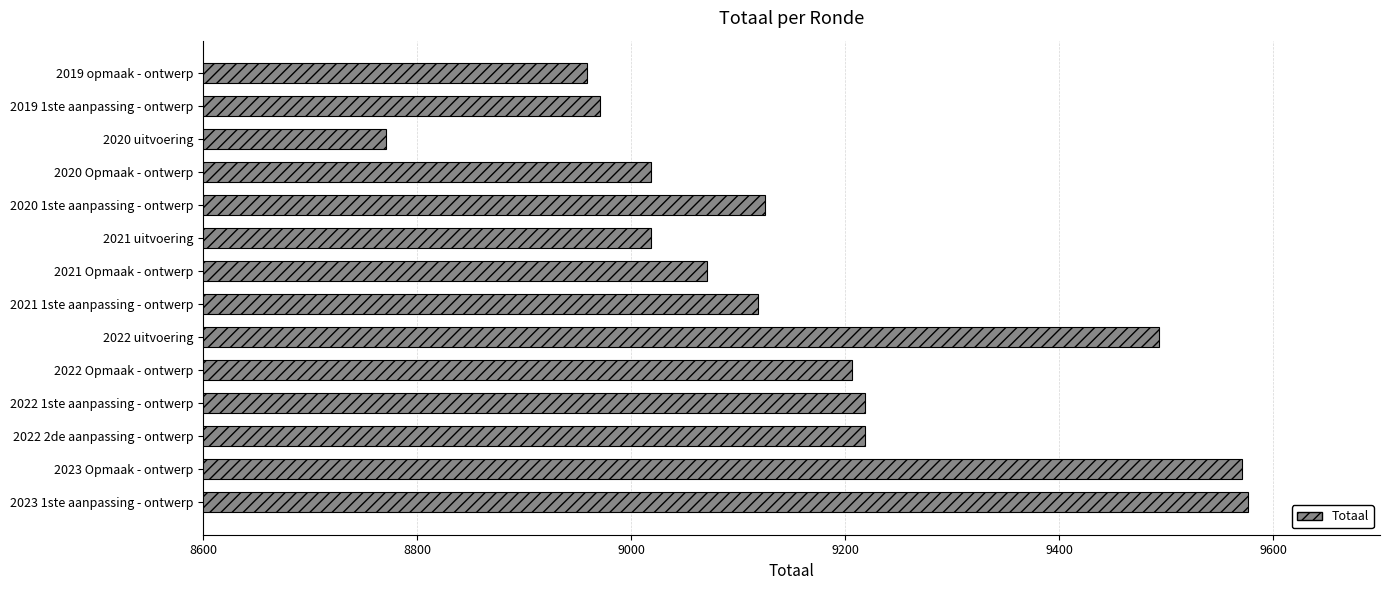

Approximately how many times larger is the value at 2019 opmaak - ontwerp compared to 2022 2de aanpassing - ontwerp?

1.0